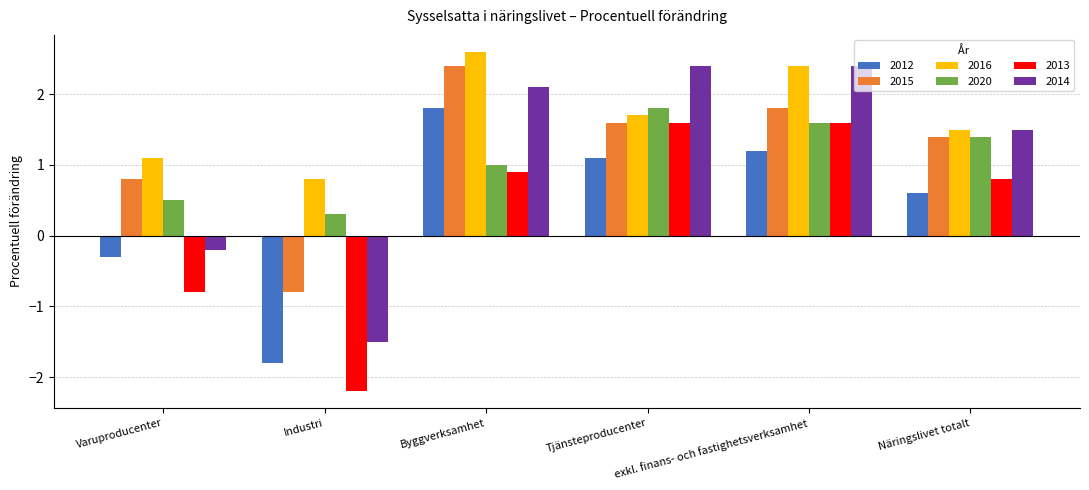

Reading right to left, extract all data points from this chart.

2012: Näringslivet totalt=0.6	exkl. finans- och fastighetsverksamhet=1.2	Tjänsteproducenter=1.1	Byggverksamhet=1.8	Industri=-1.8	Varuproducenter=-0.3
2015: Näringslivet totalt=1.4	exkl. finans- och fastighetsverksamhet=1.8	Tjänsteproducenter=1.6	Byggverksamhet=2.4	Industri=-0.8	Varuproducenter=0.8
2016: Näringslivet totalt=1.5	exkl. finans- och fastighetsverksamhet=2.4	Tjänsteproducenter=1.7	Byggverksamhet=2.6	Industri=0.8	Varuproducenter=1.1
2020: Näringslivet totalt=1.4	exkl. finans- och fastighetsverksamhet=1.6	Tjänsteproducenter=1.8	Byggverksamhet=1.0	Industri=0.3	Varuproducenter=0.5
2013: Näringslivet totalt=0.8	exkl. finans- och fastighetsverksamhet=1.6	Tjänsteproducenter=1.6	Byggverksamhet=0.9	Industri=-2.2	Varuproducenter=-0.8
2014: Näringslivet totalt=1.5	exkl. finans- och fastighetsverksamhet=2.4	Tjänsteproducenter=2.4	Byggverksamhet=2.1	Industri=-1.5	Varuproducenter=-0.2